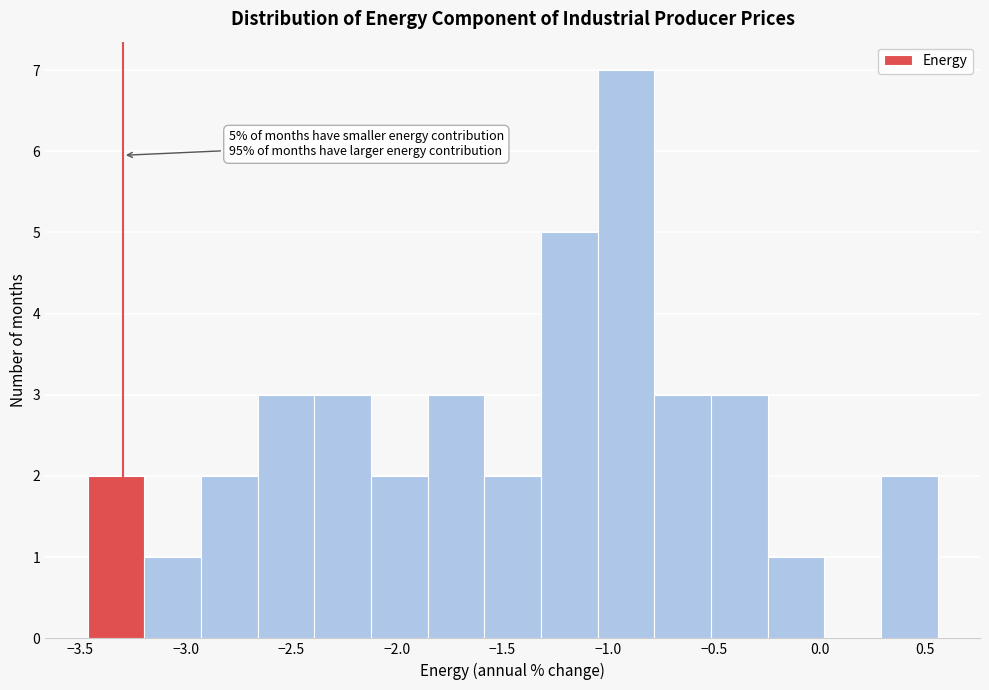

Over which range of the x-axis is the bar tallest?

-1.05 to -0.80